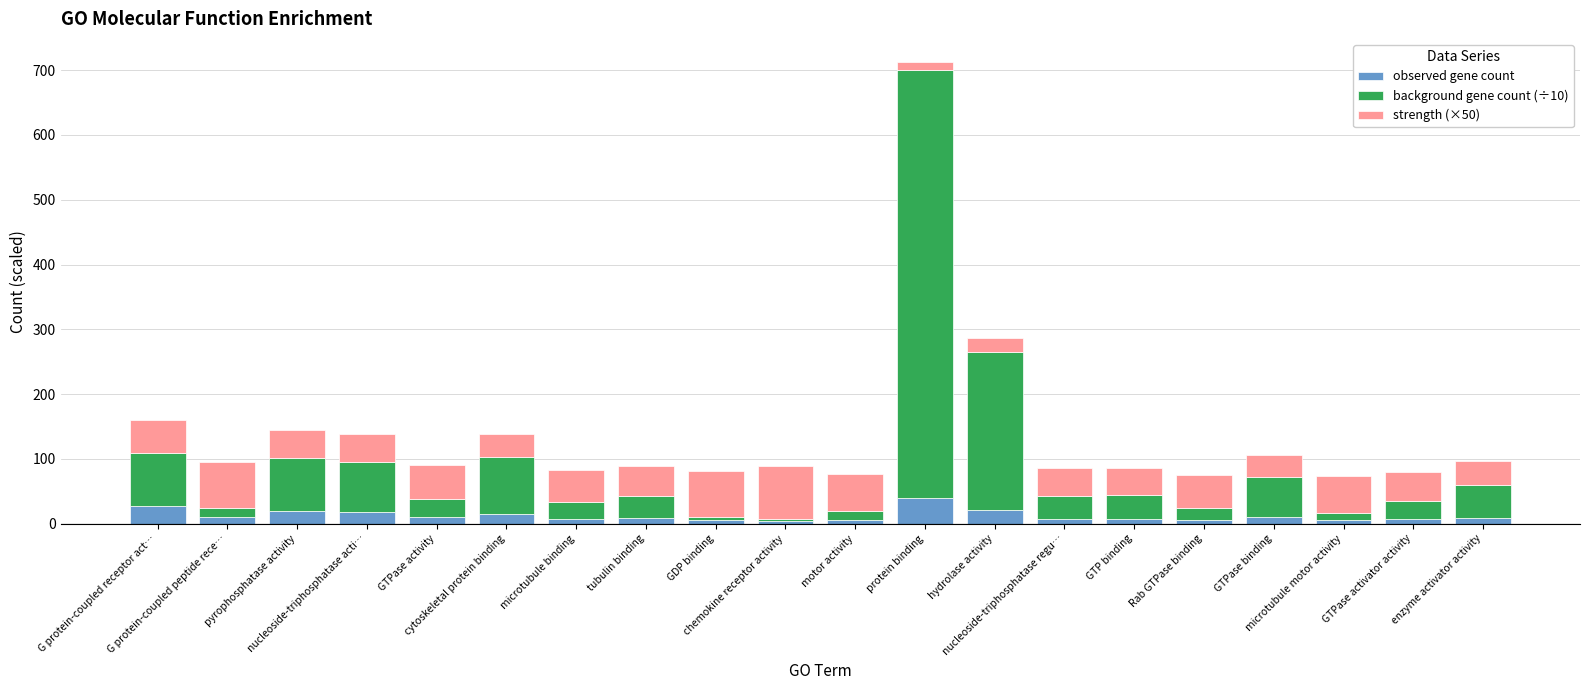

What is the difference between the second highest and second lowest values in the observed gene count series?

22.0